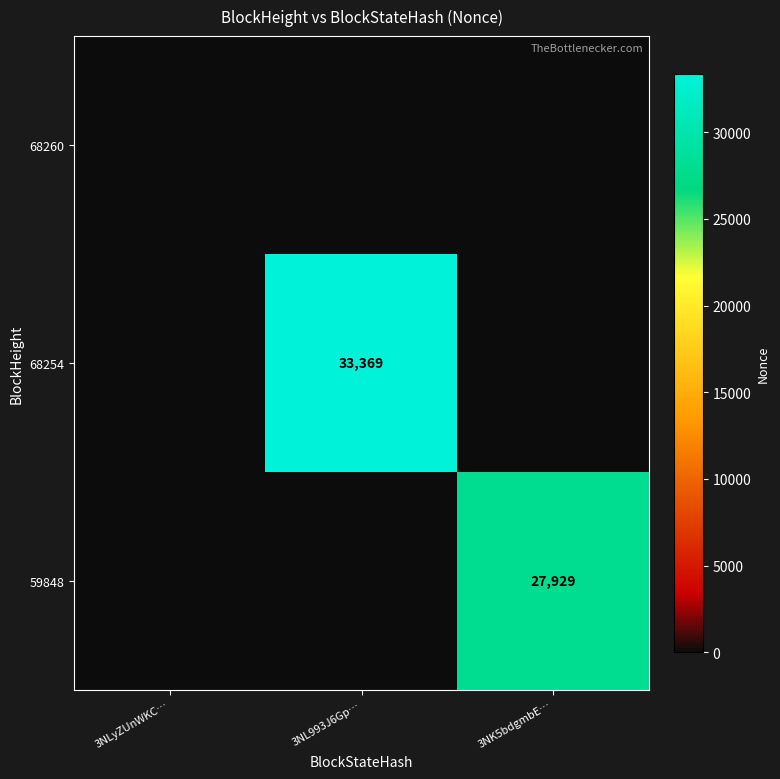

Rank the series by their average value, from lowest to highest.

68260, 59848, 68254